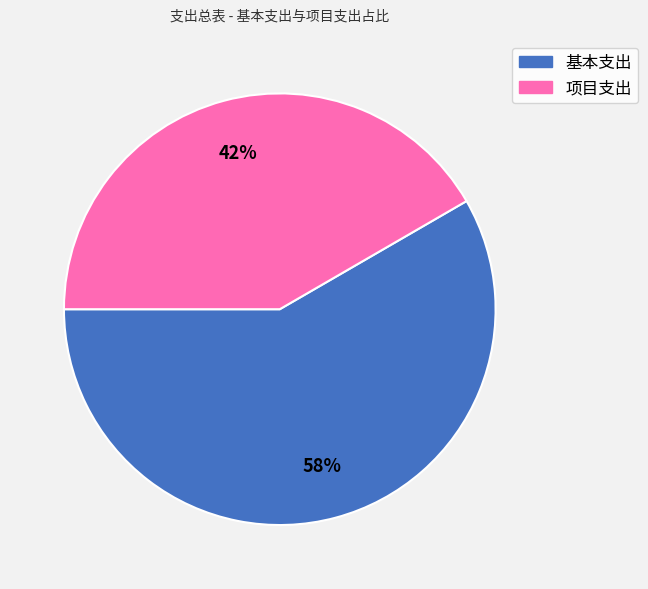

Which slice is the smallest?

项目支出